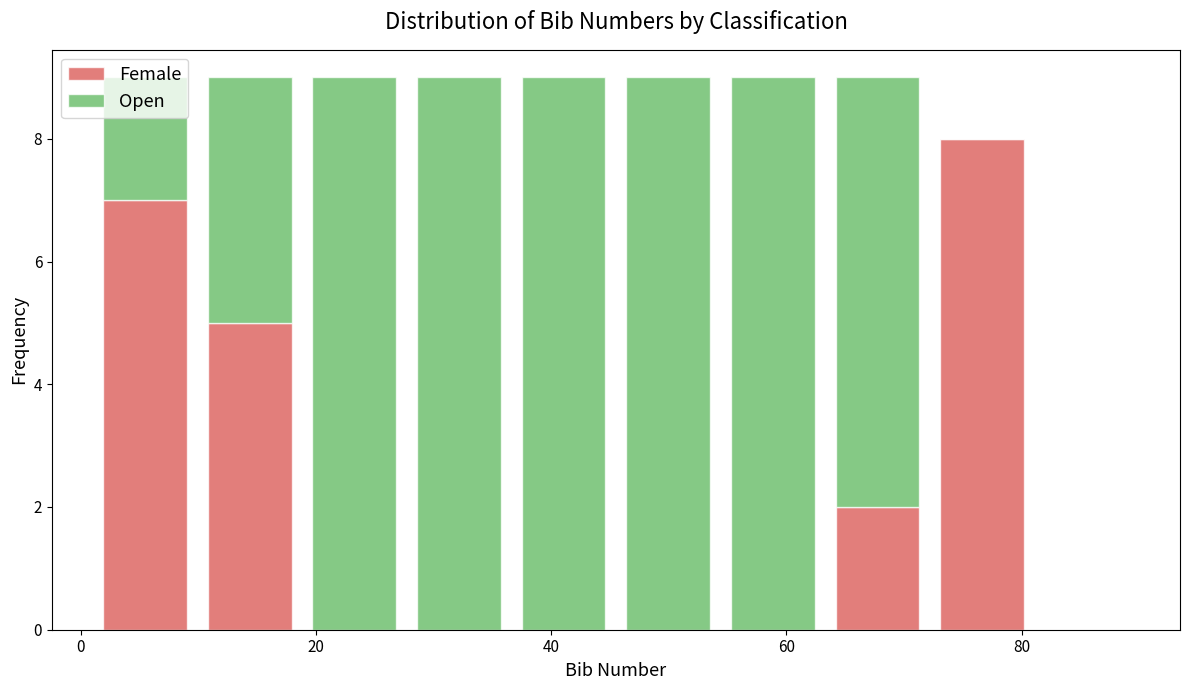

Reading left to right, transcribe this chart: for each stacked bar, give the range it covers on the x-axis and its total height. Neither the bar edges nor the heights are printed on the chart, so give them approximately, as read against the axes.

2 to 10: 9
10 to 18: 9
18 to 28: 9
28 to 36: 9
36 to 46: 9
46 to 54: 9
54 to 64: 9
64 to 72: 9
72 to 82: 8
82 to 90: 0